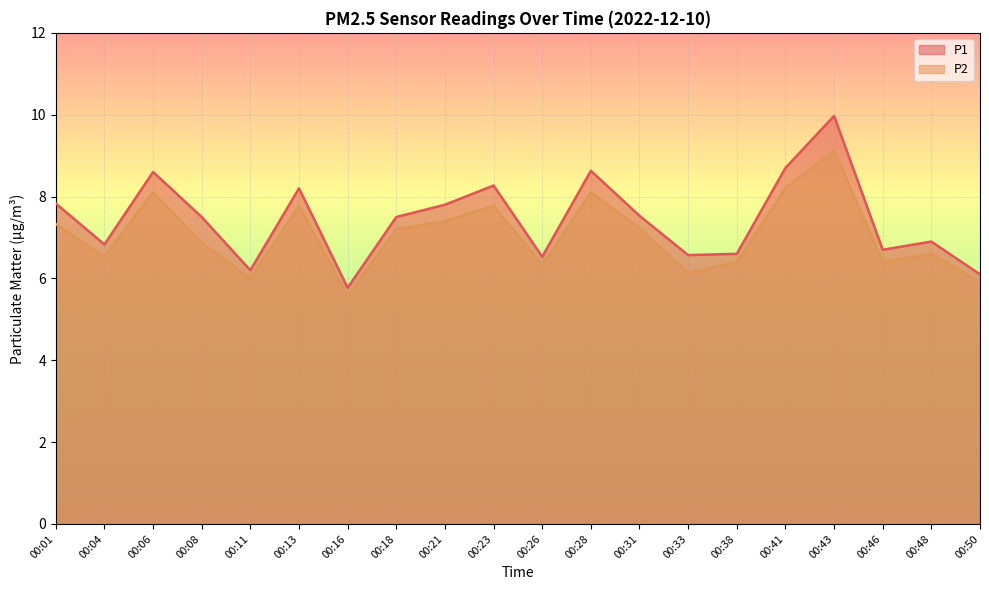

What is the value of the P1 point at the 5th from the left?

6.2